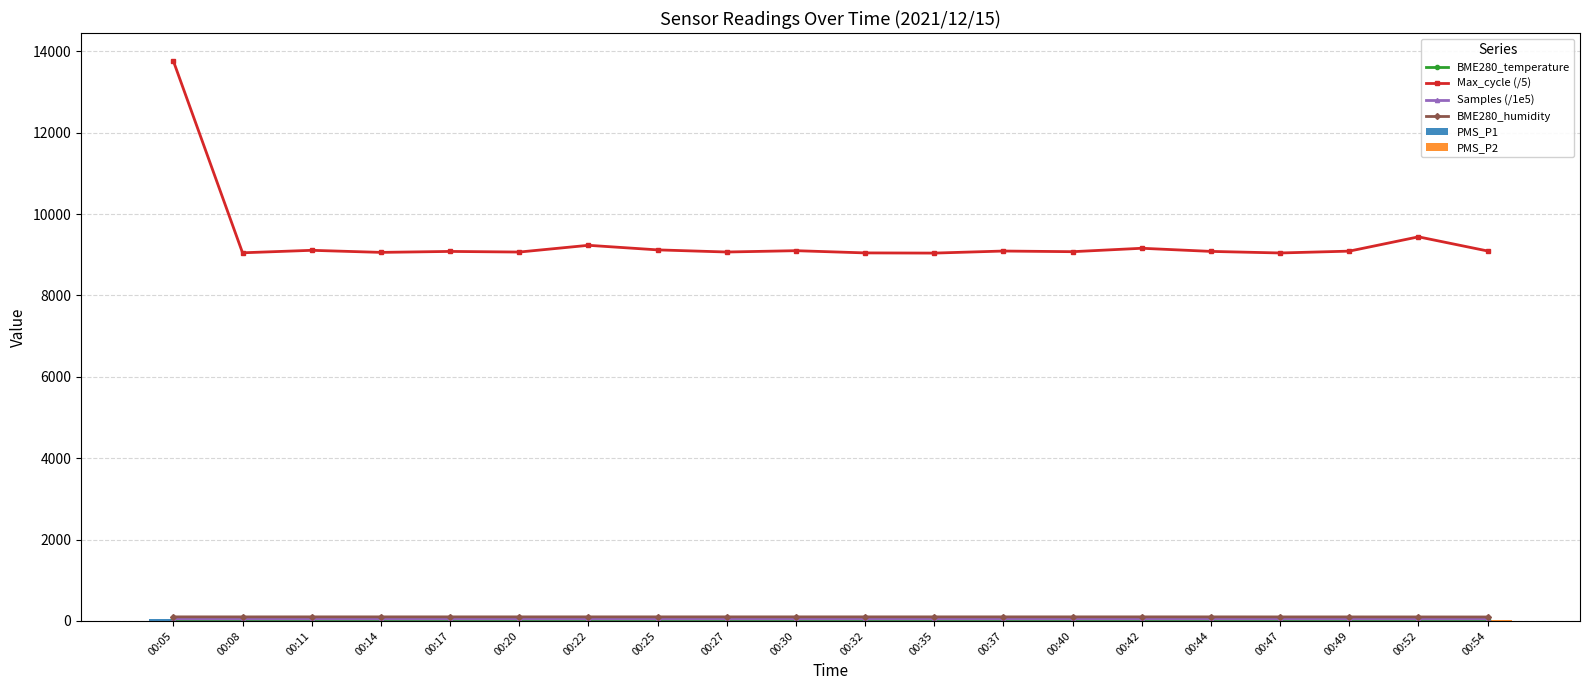

What is the value of the Max_cycle (/5) point at the 19th from the left?

9439.2